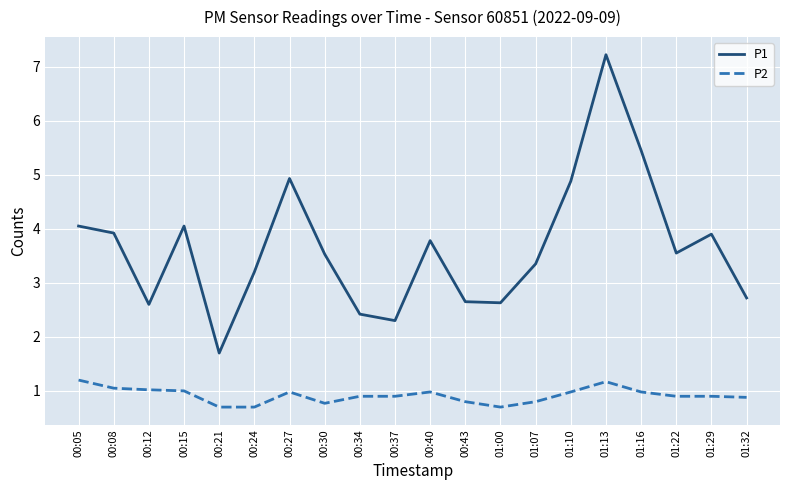

Rank the series by their maximum value, from lowest to highest.

P2, P1